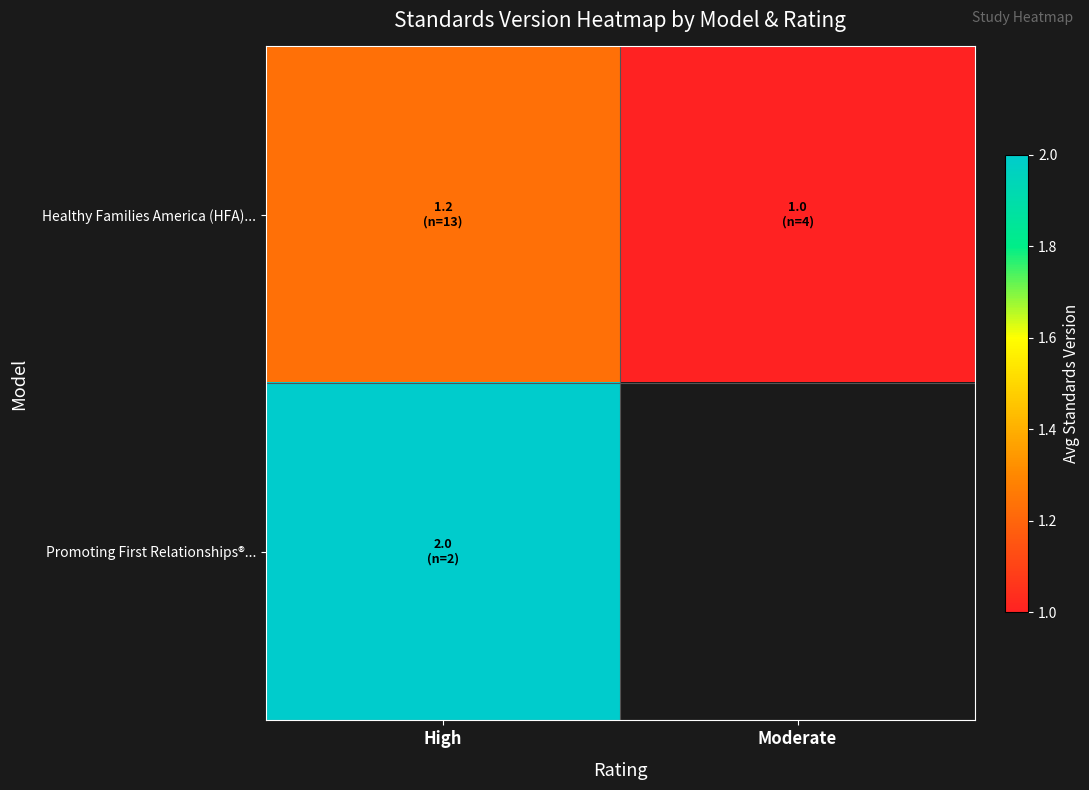

Which category has the lowest value in the Healthy Families America (HFA)... series?

Moderate